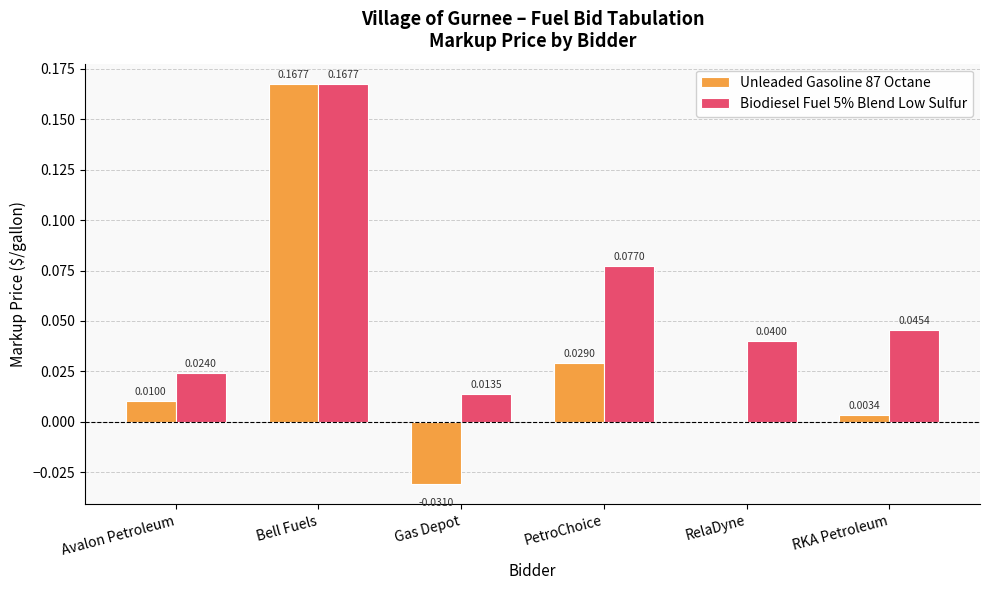

What are all the series names shown in the legend?

Unleaded Gasoline 87 Octane, Biodiesel Fuel 5% Blend Low Sulfur